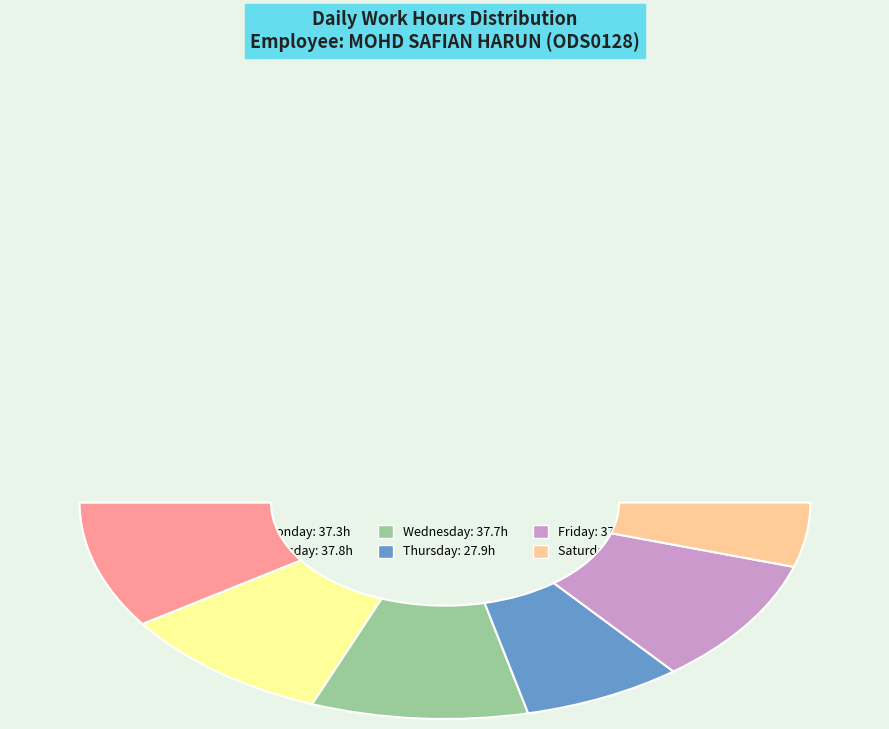

Does any single category account for the majority?

No